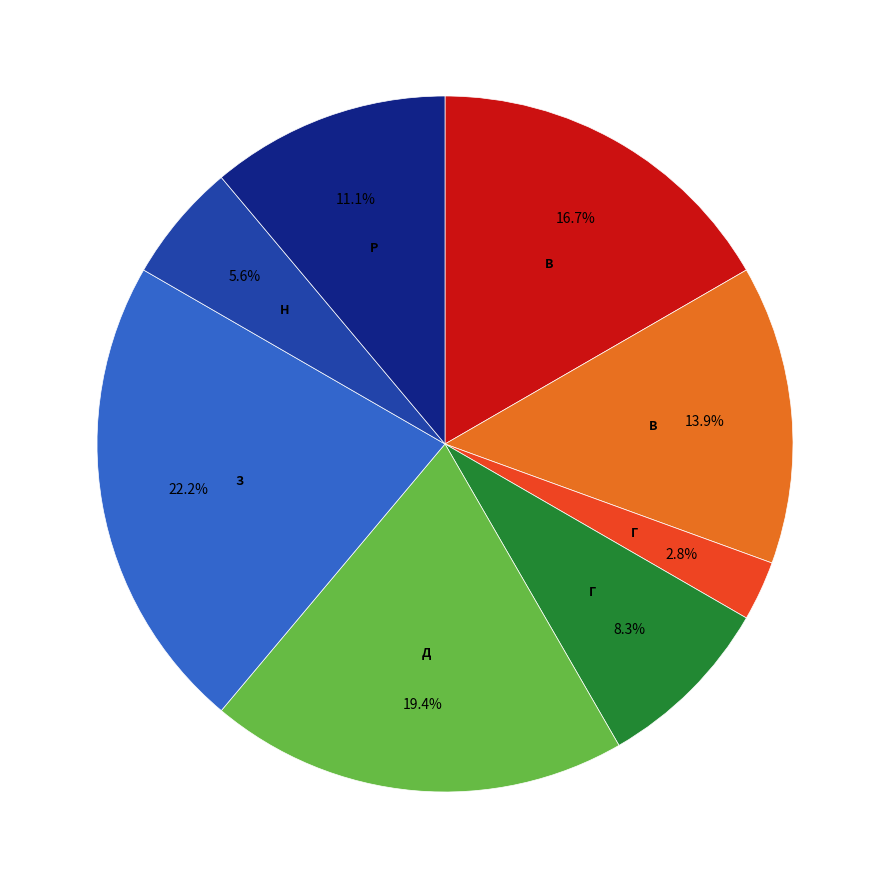

Is there any slice that represents more than half of the pie?

No